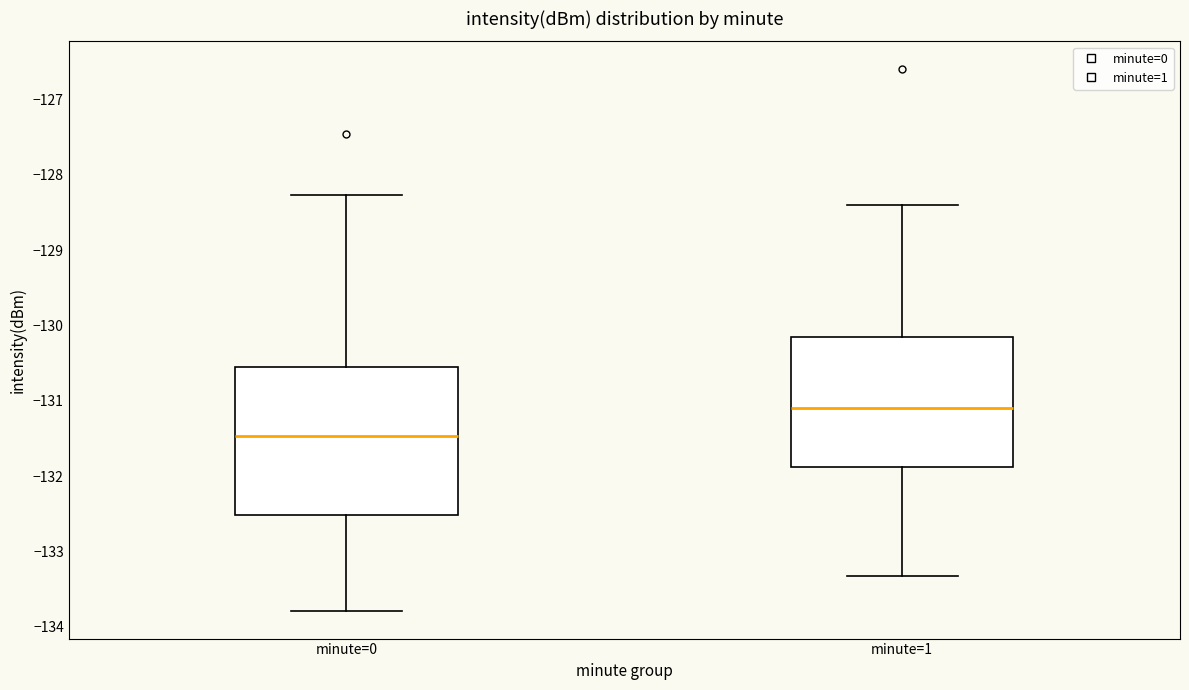

Reading left to right, read every box against the y-axis: the position of its median line, the range the box covers, and the ends of its whiskers. The values are not printed on the chart, so give them approximately, as read against the axis.

minute=0: median -131.5, box -132.5 to -130.5, whiskers -133.8 to -128.3
minute=1: median -131.1, box -131.9 to -130.1, whiskers -133.3 to -128.4